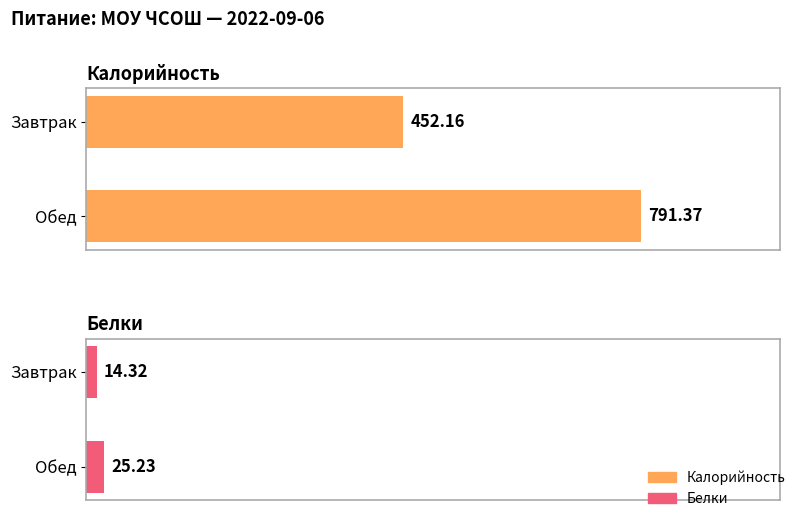

What is the value of the Калорийность bar at the 2nd from the left?

791.4